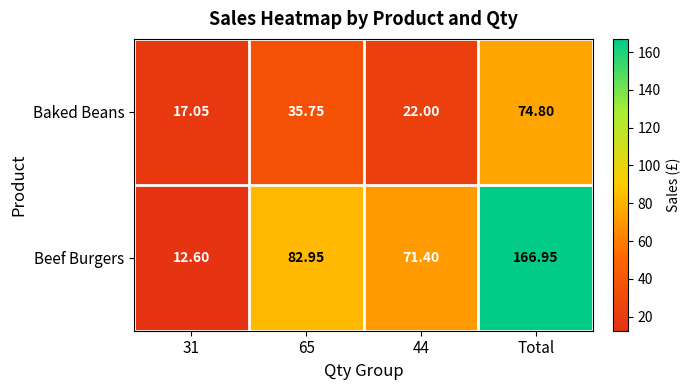

Rank the series by their maximum value, from highest to lowest.

Beef Burgers, Baked Beans